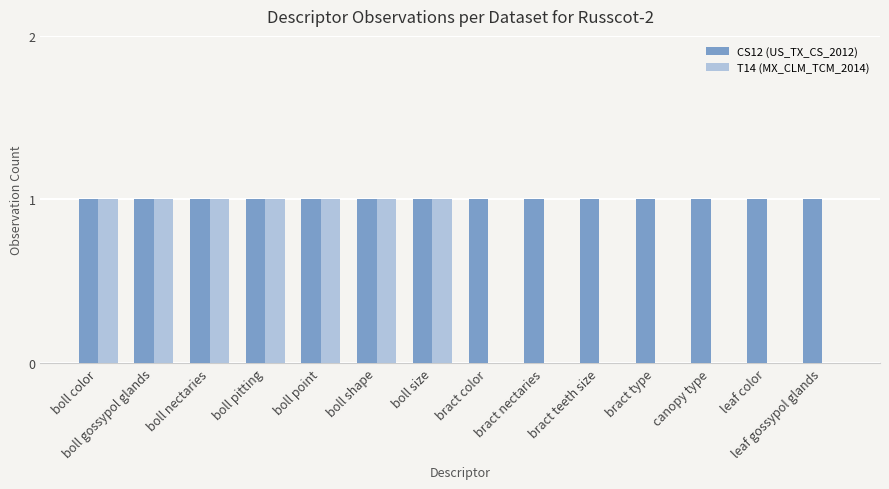

The CS12 (US_TX_CS_2012) series shows 2 at canopy type. True or false?

False